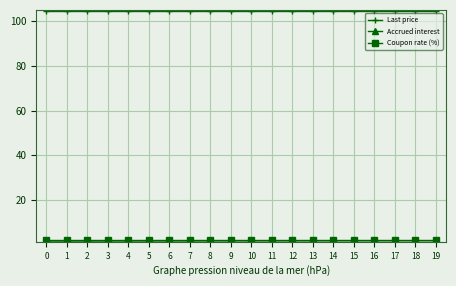

Which series has the largest total across all categories?

Last price